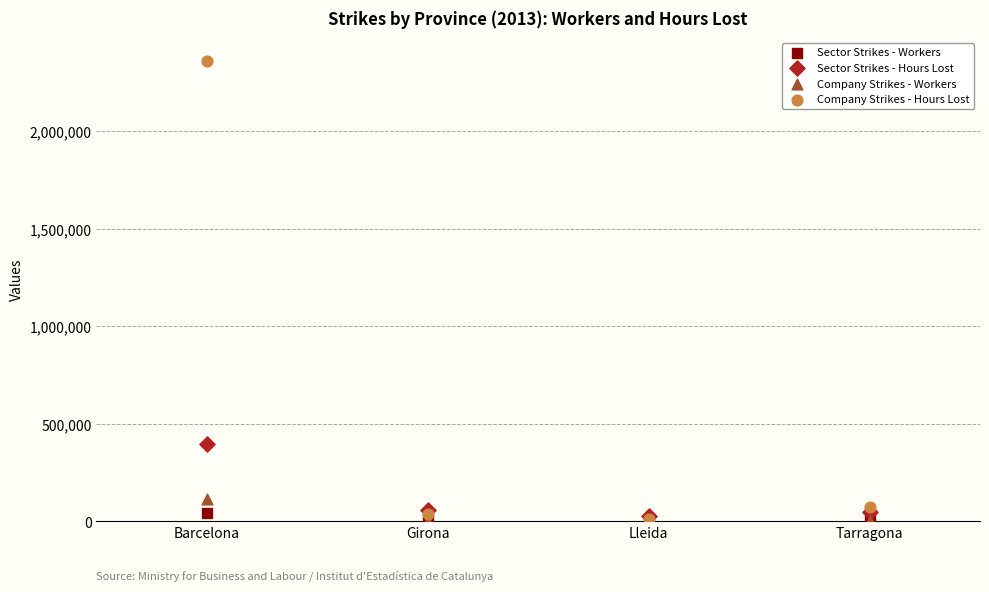

Which series reaches the maximum Y coordinate?

Company Strikes - Hours Lost